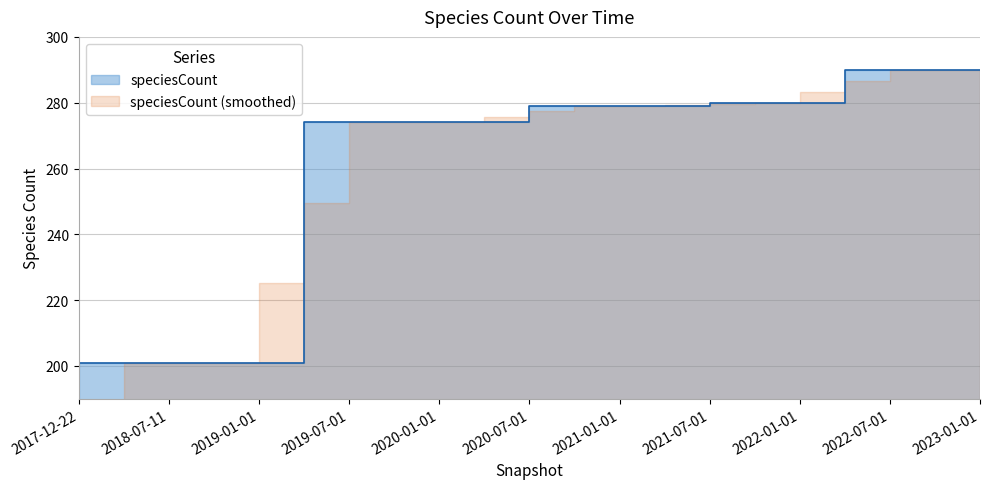

Read the value at 2021-07-01, to the nearest 5.

280